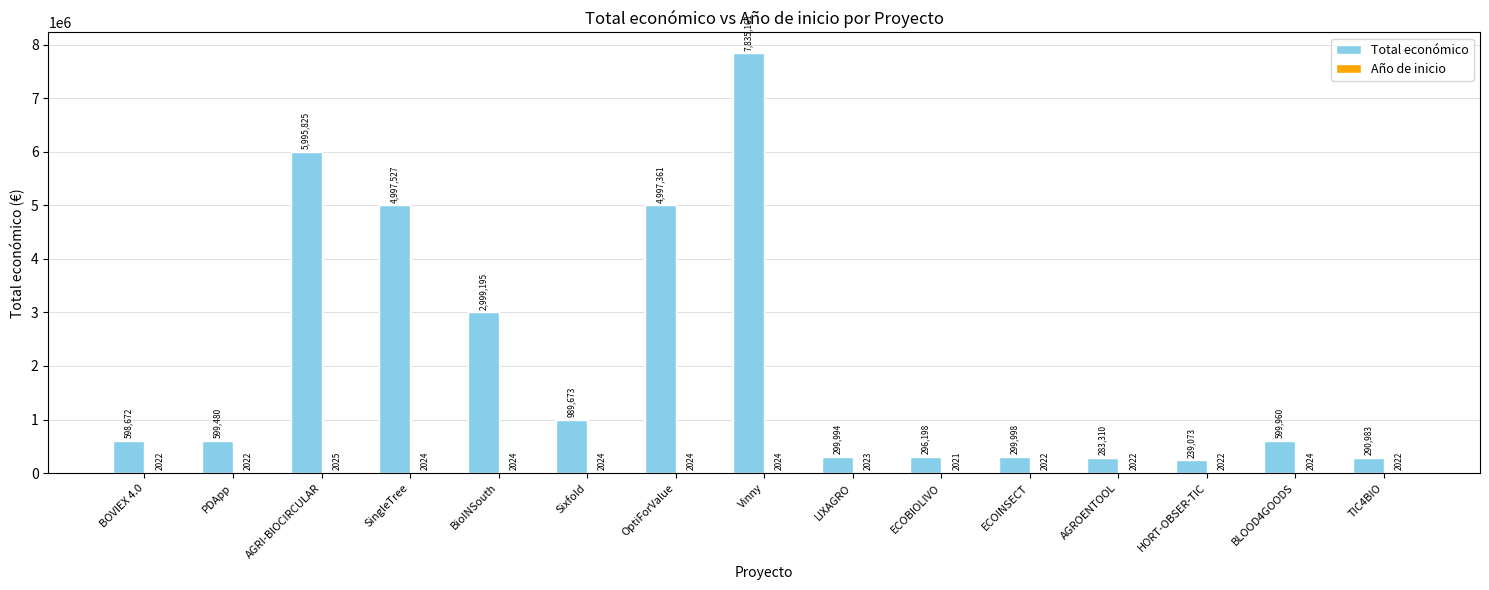

How many distinct data groups are displayed?

2